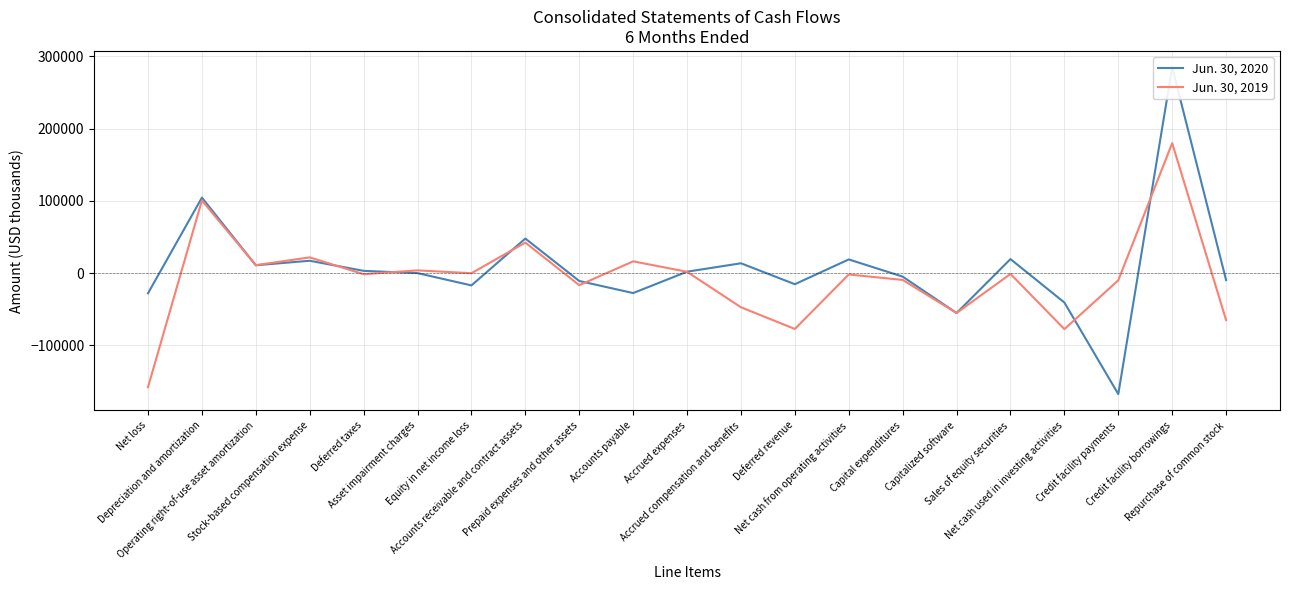

What is the value of the Jun. 30, 2019 point at the 9th from the left?

-16691